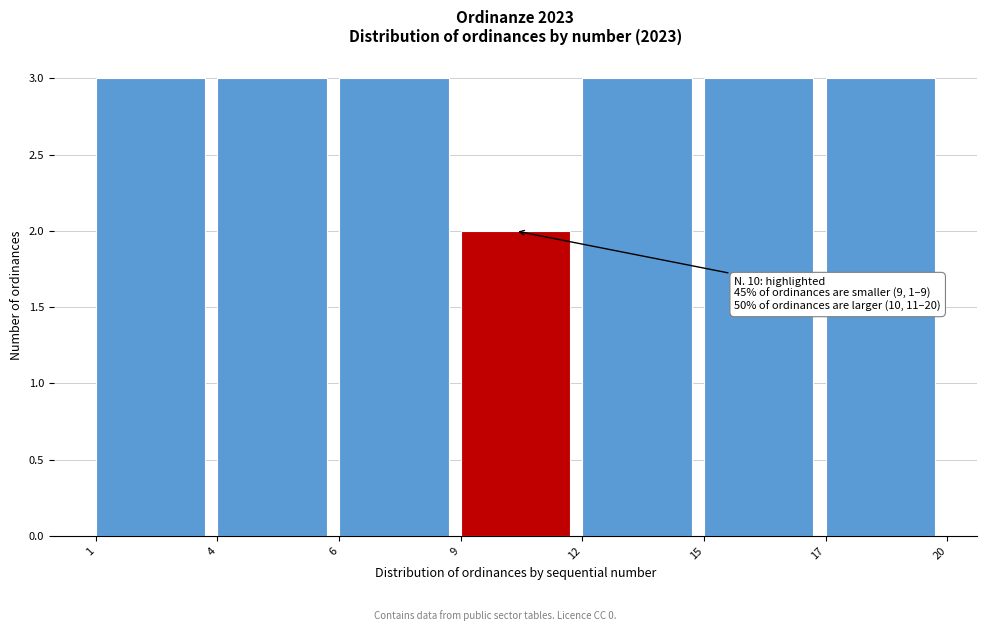

Reading left to right, extract all data points from this chart.

1=3	4=3	6=3	9=2	12=3	15=3	17=3